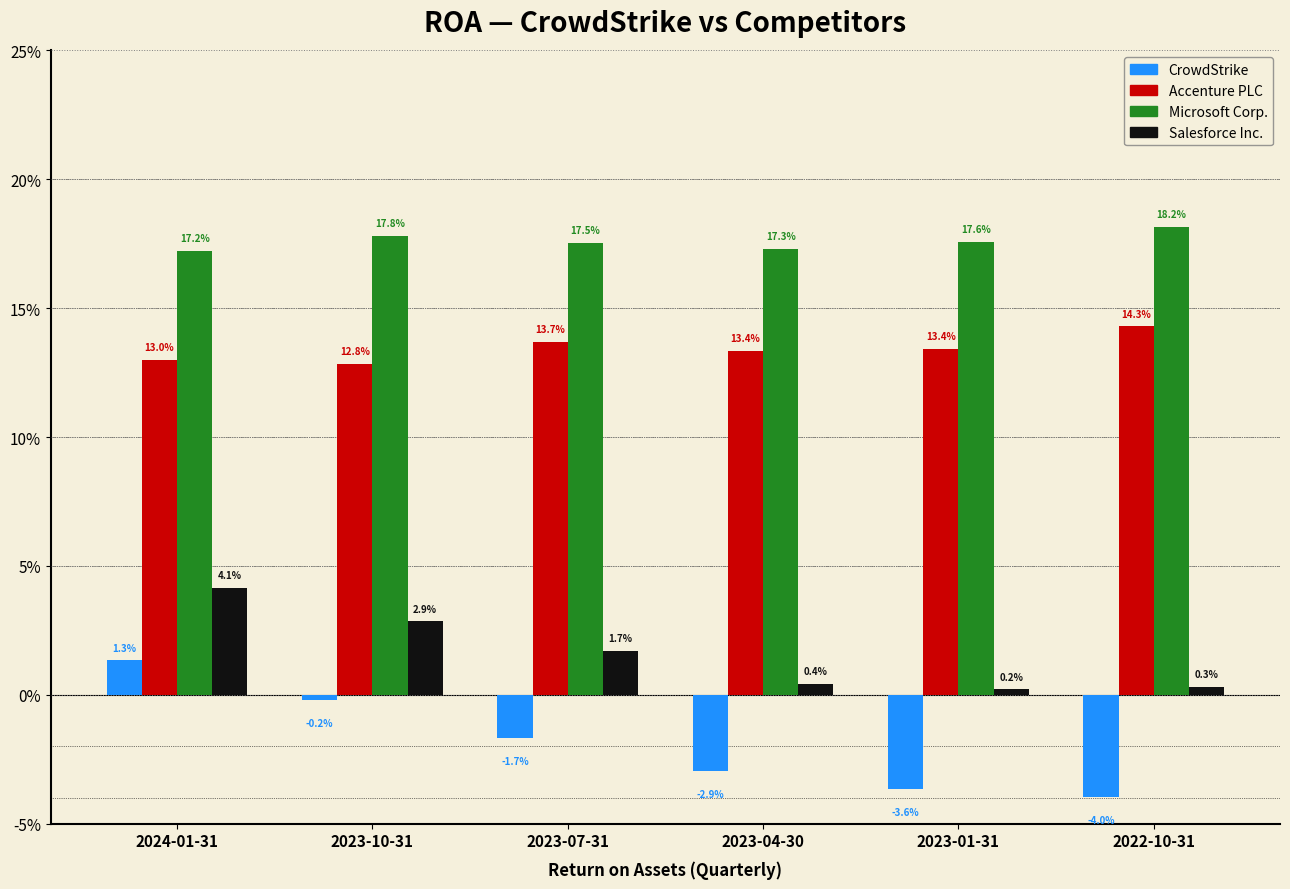

What is the label of the 3rd bar from the left?

2023-07-31